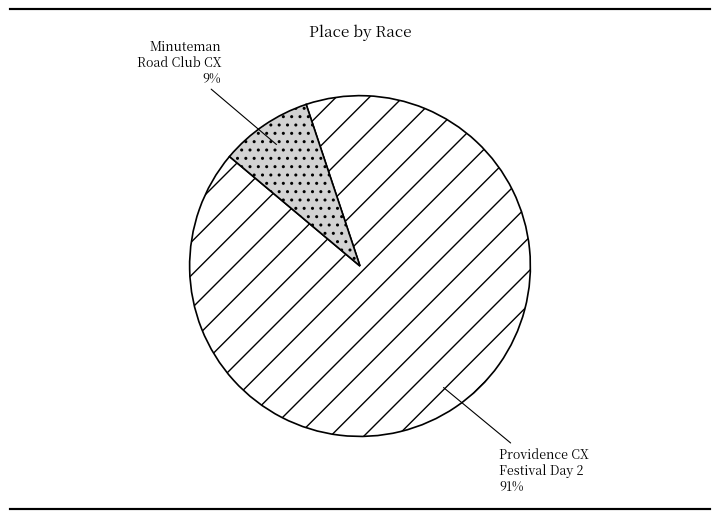

How many segments does this pie chart have?

2